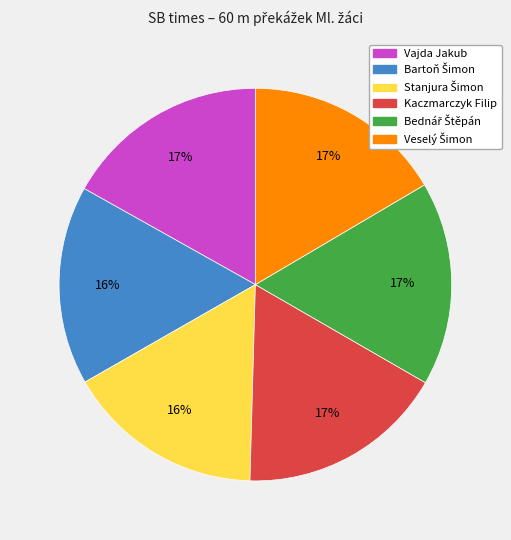

To the nearest percent, what percentage of the pie is Kaczmarczyk Filip?

17%